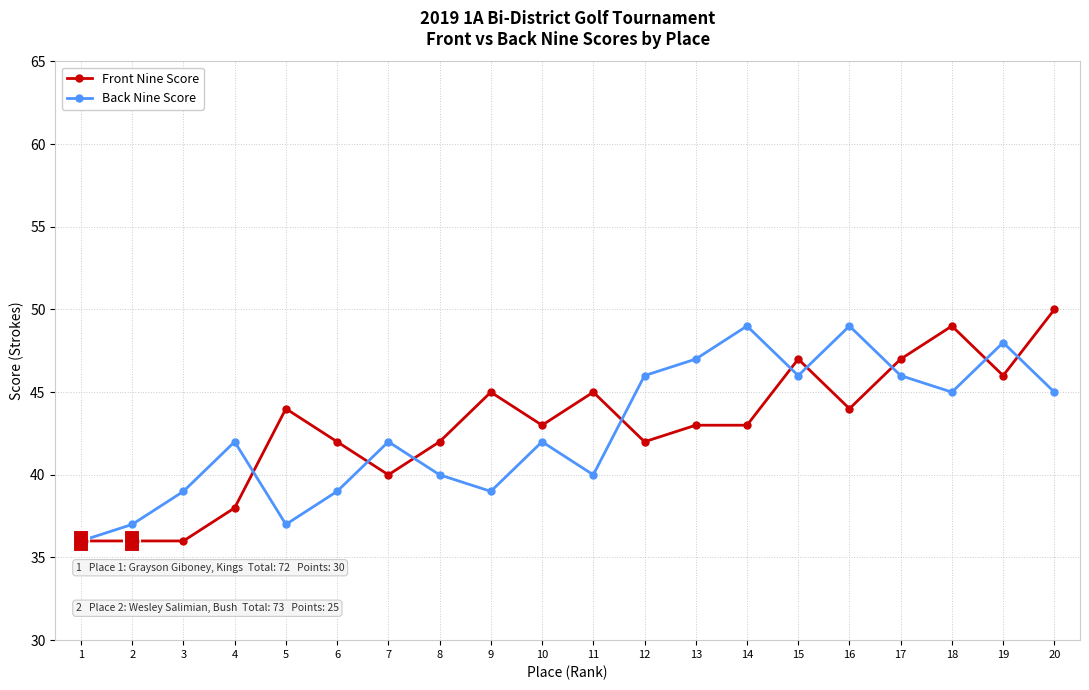

At which category is the sum across all series the highest?

20